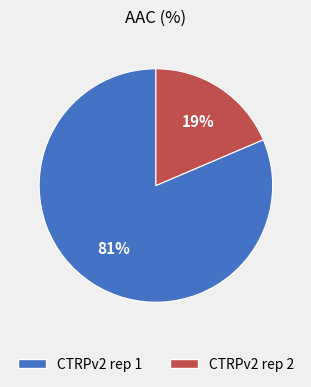

To the nearest percent, what is the combined percentage of CTRPv2 rep 1 and CTRPv2 rep 2?

100%